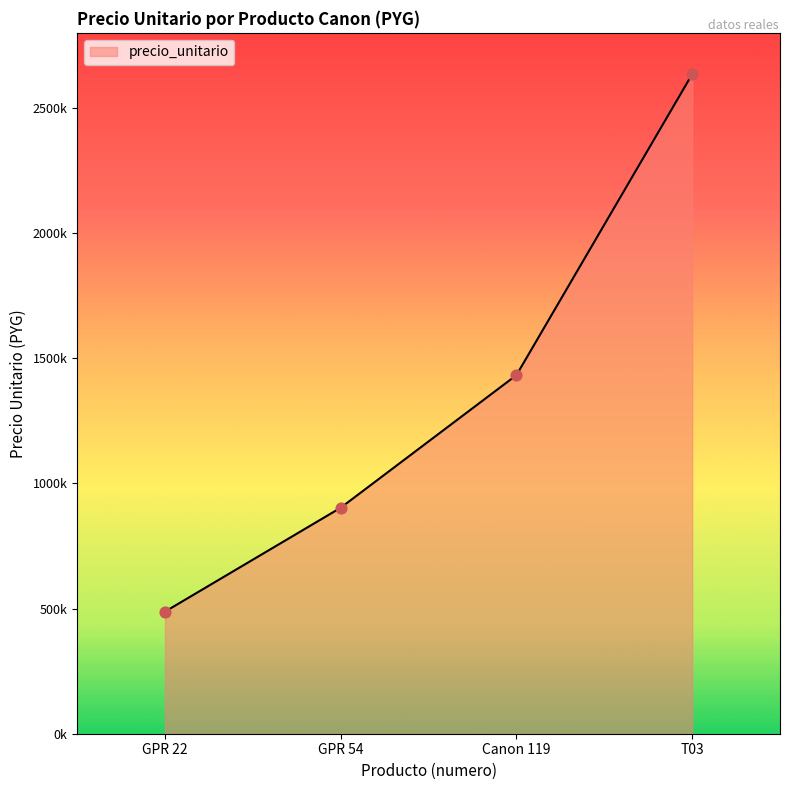

What is the ratio of the value at GPR 54 to the value at T03?

0.3